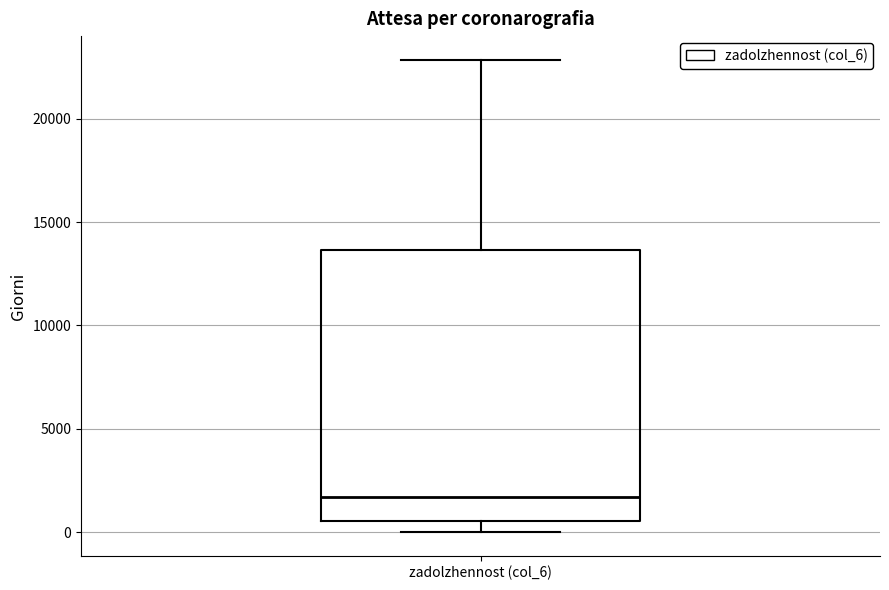

Where is the upper edge of the box for zadolzhennost (col_6) on the y-axis? The values are not printed on the chart, so give them approximately, as read against the axis.

13500